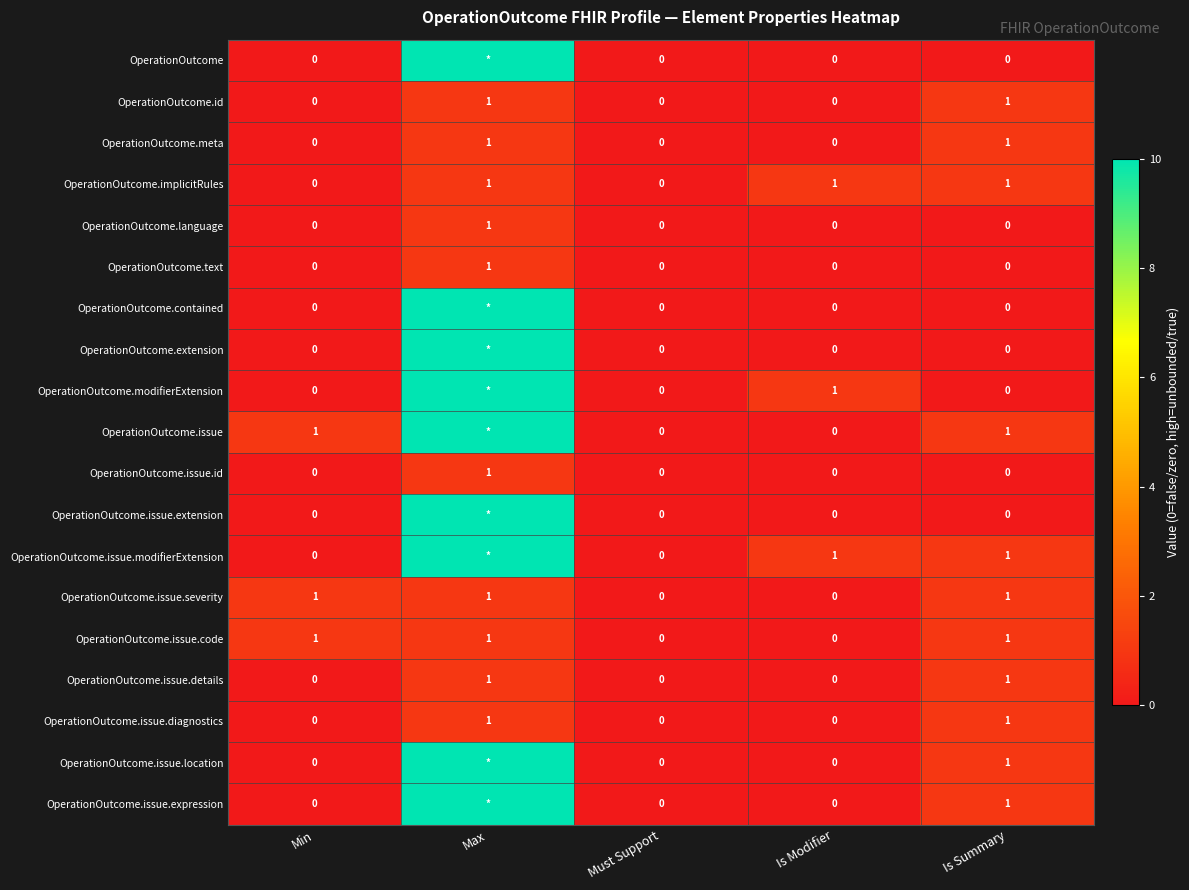

The OperationOutcome.issue.expression series shows 0 at Is Summary. True or false?

False